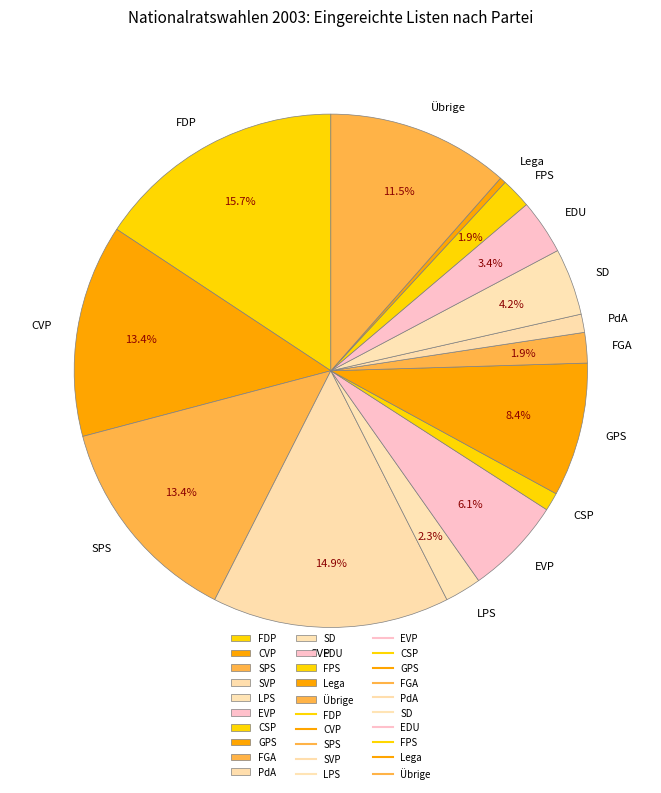

Is there a majority slice in this chart?

No